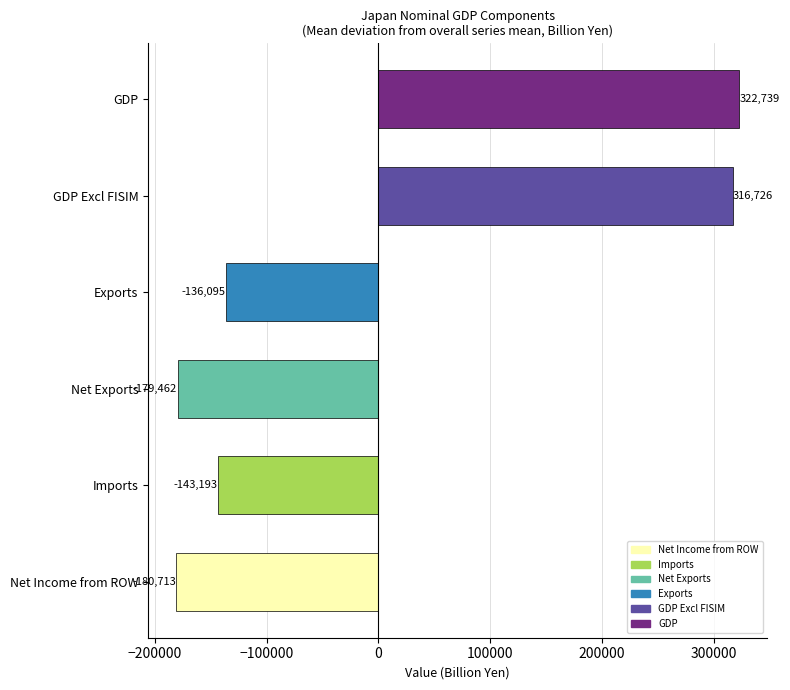

Which label corresponds to the largest value in the chart?

GDP